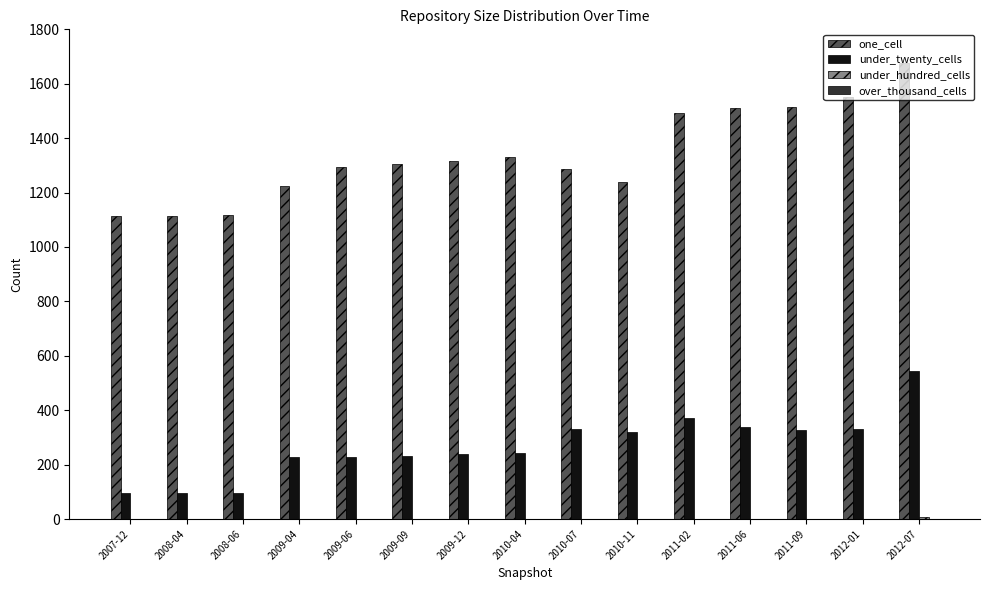

How many distinct data groups are displayed?

3